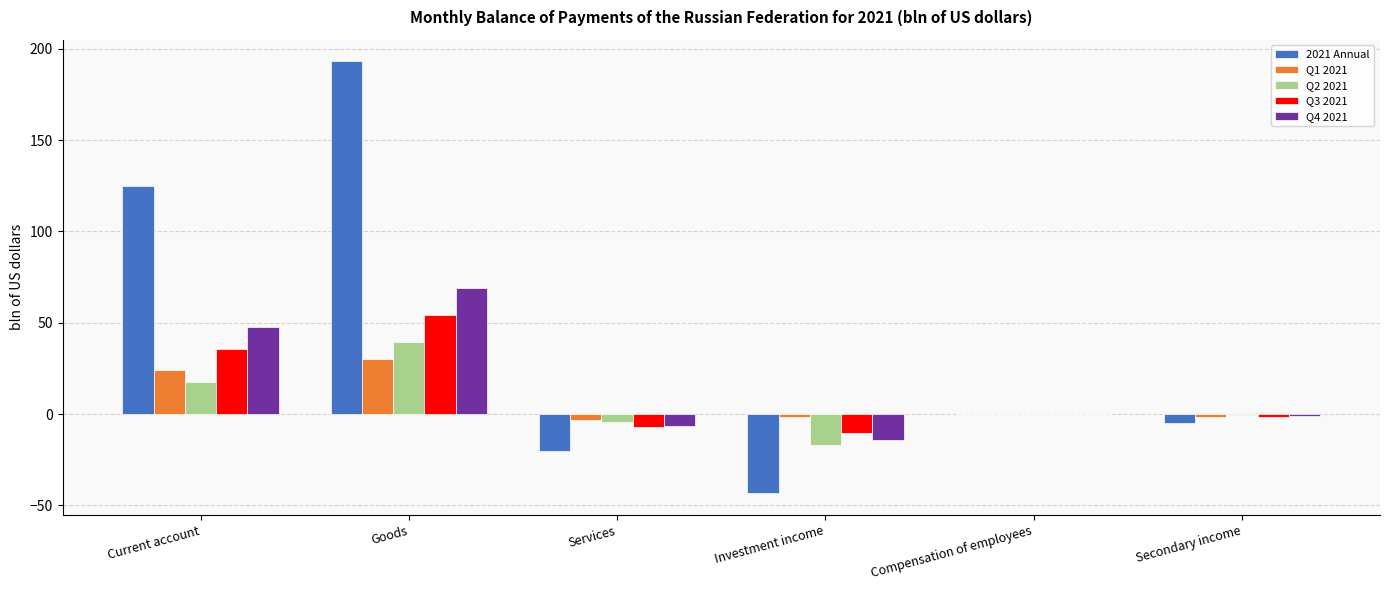

Between Current account and Goods, which series saw the biggest shift?

2021 Annual